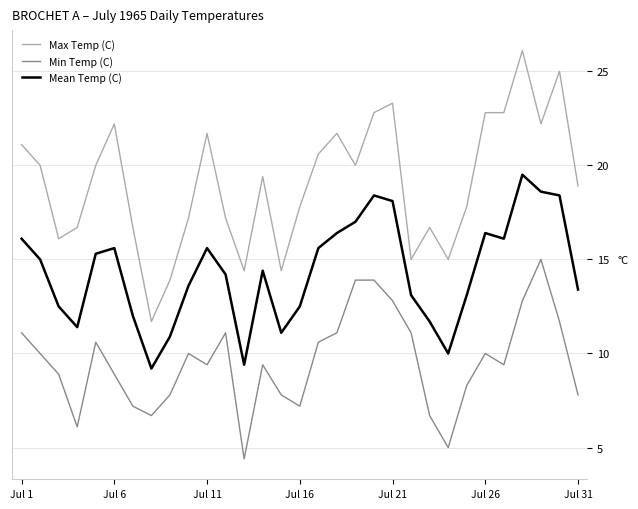

Which series has the largest total across all categories?

Max Temp (C)